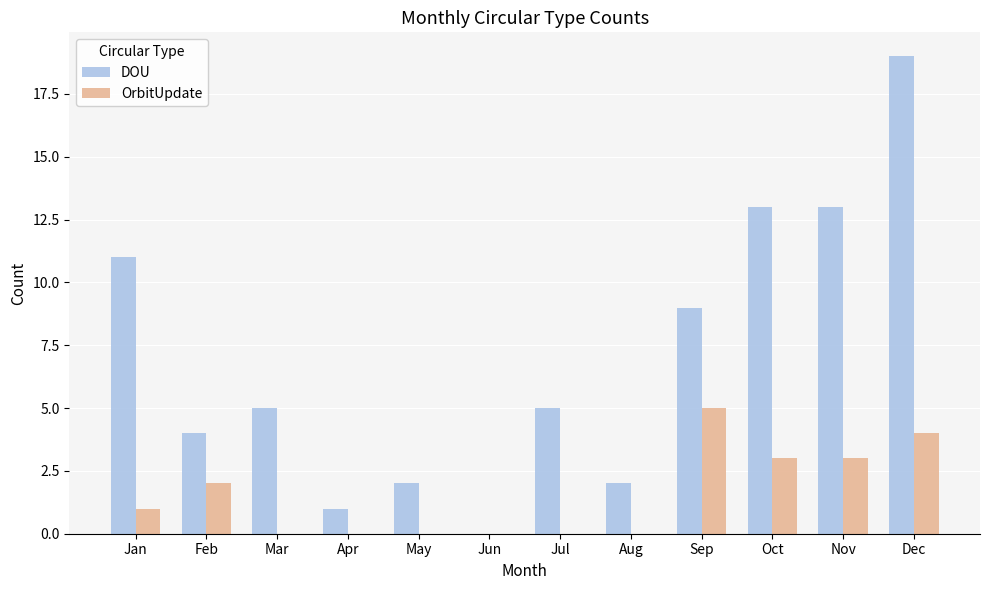

Is it true that DOU equals 5 at Jul?

True